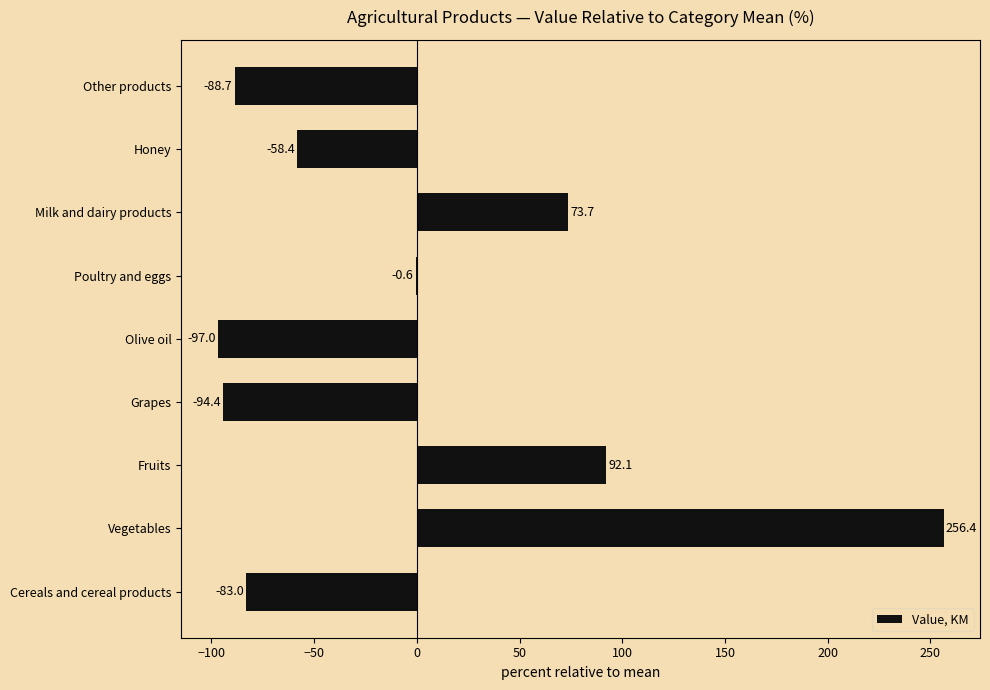

Reading bottom to top, what are all the values shown in this chart?

Cereals and cereal products=-83.0	Vegetables=256.4	Fruits=92.1	Grapes=-94.4	Olive oil=-97.0	Poultry and eggs=-0.6	Milk and dairy products=73.7	Honey=-58.4	Other products=-88.7